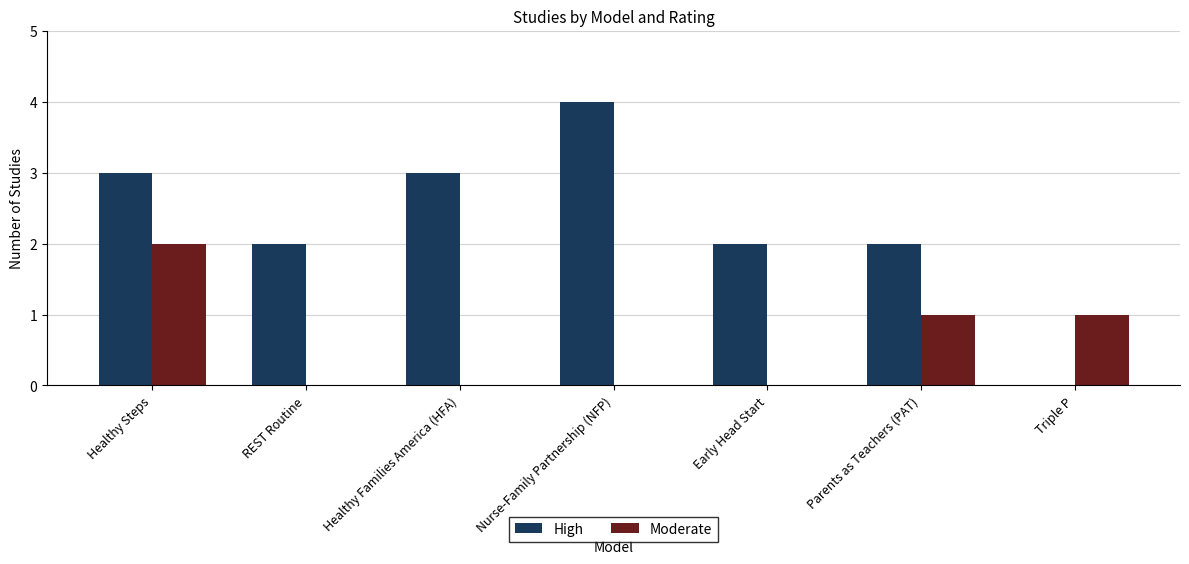

What is the sum of the Moderate values at Healthy Steps and Parents as Teachers (PAT)?

3